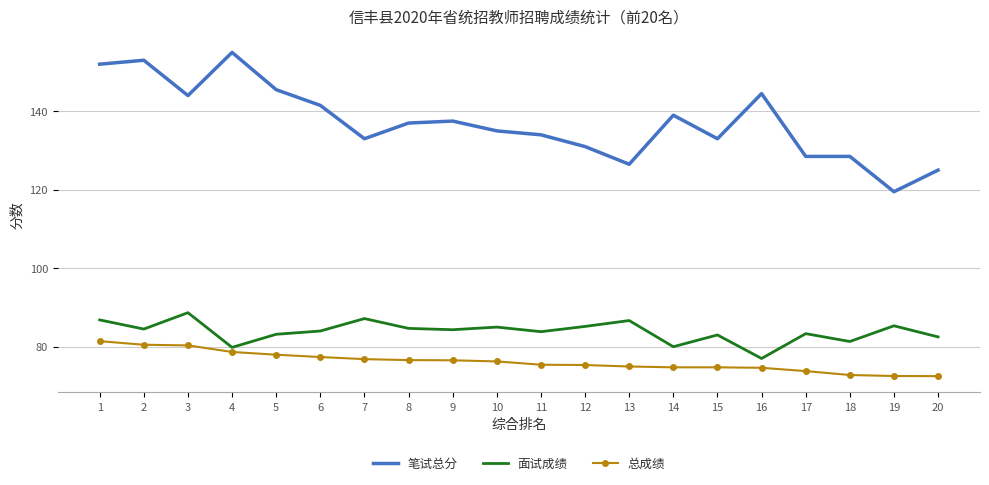

What are all the series names shown in the legend?

笔试总分, 面试成绩, 总成绩